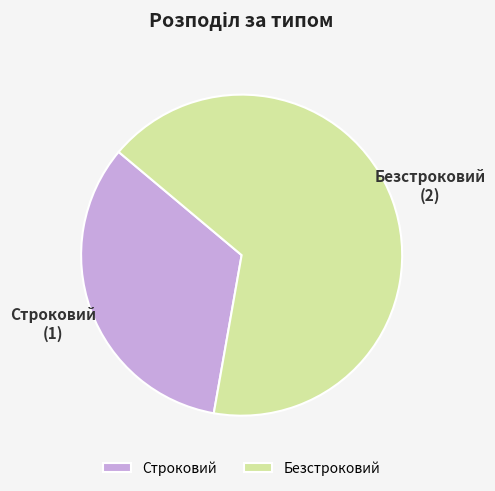

Is the sum of Строковий and Безстроковий greater than half?

Yes